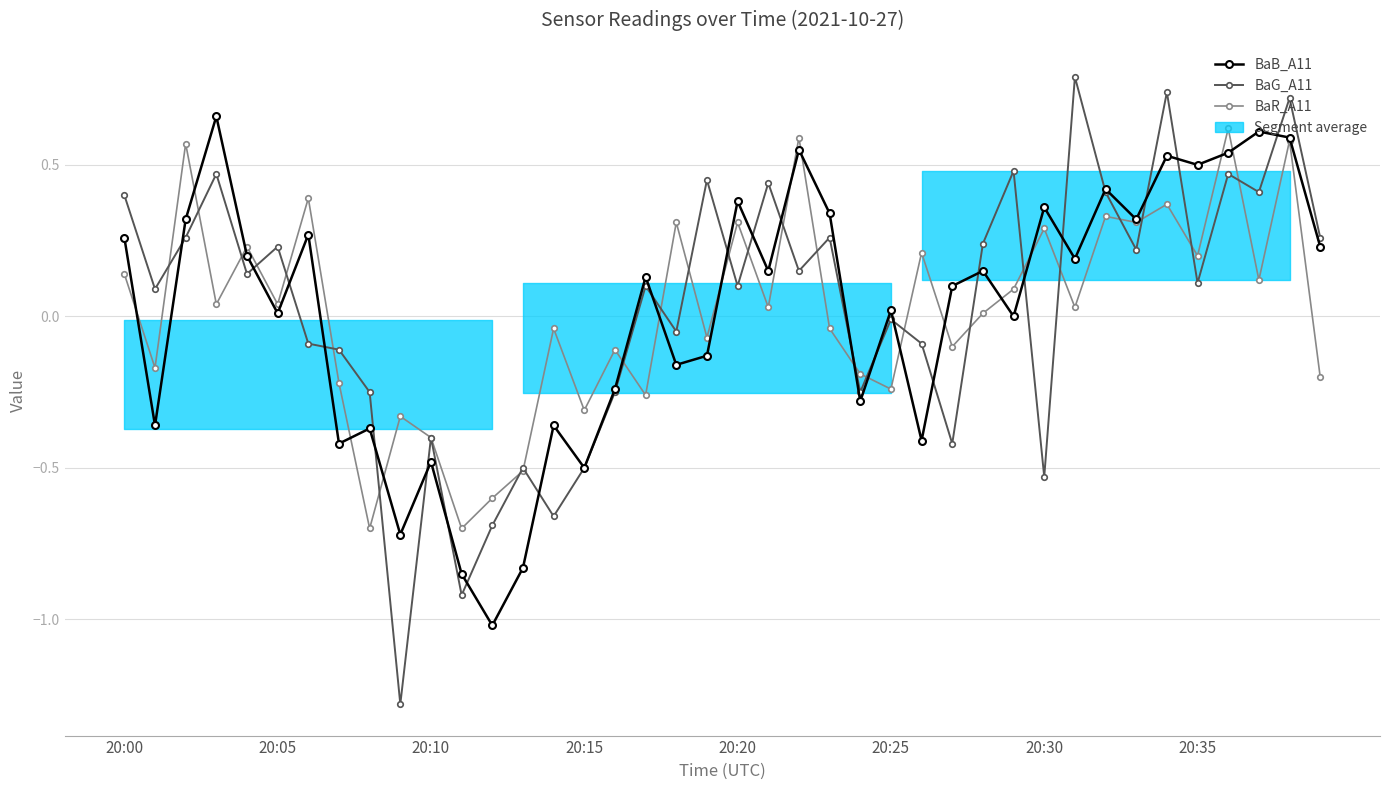

How many interior local peaks does the BaB_A11 series have?

14